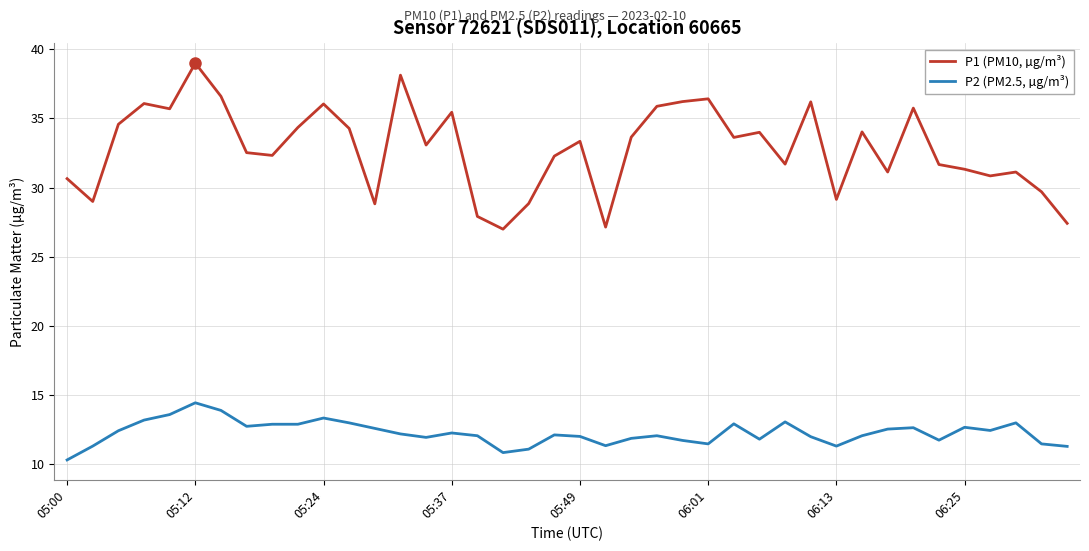

Which series has the largest range (max minus min)?

P1 (PM10, µg/m³)